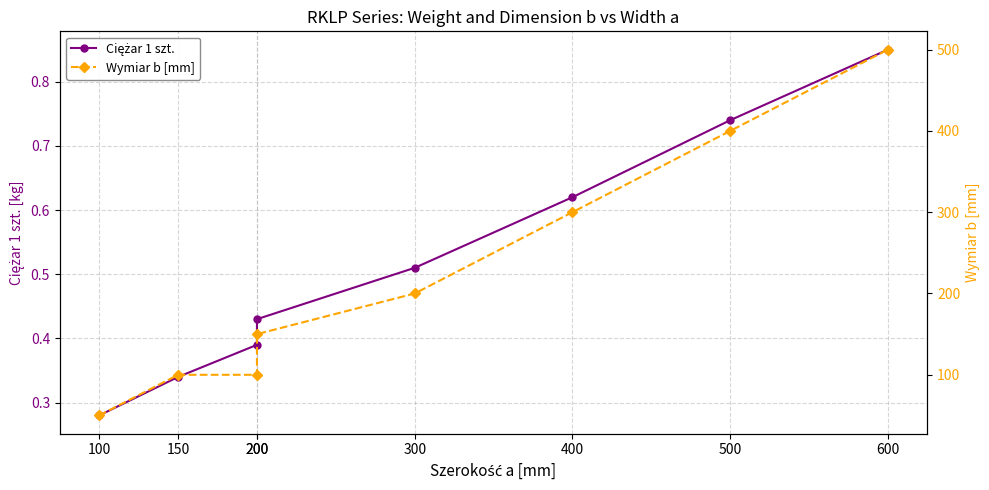

Reading left to right, list all the values displayed in this chart.

Ciężar 1 szt.: 100=0.3	150=0.3	200=0.4	200=0.4	300=0.5	400=0.6	500=0.7	600=0.8
Wymiar b [mm]: 100=50.0	150=100.0	200=100.0	200=150.0	300=200.0	400=300.0	500=400.0	600=500.0